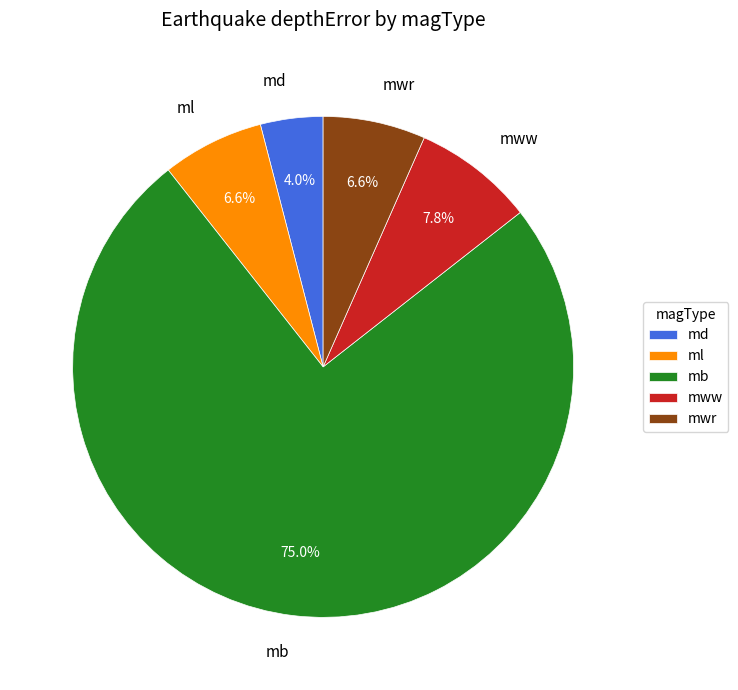

What percentage do mb and md together represent?

79.0%